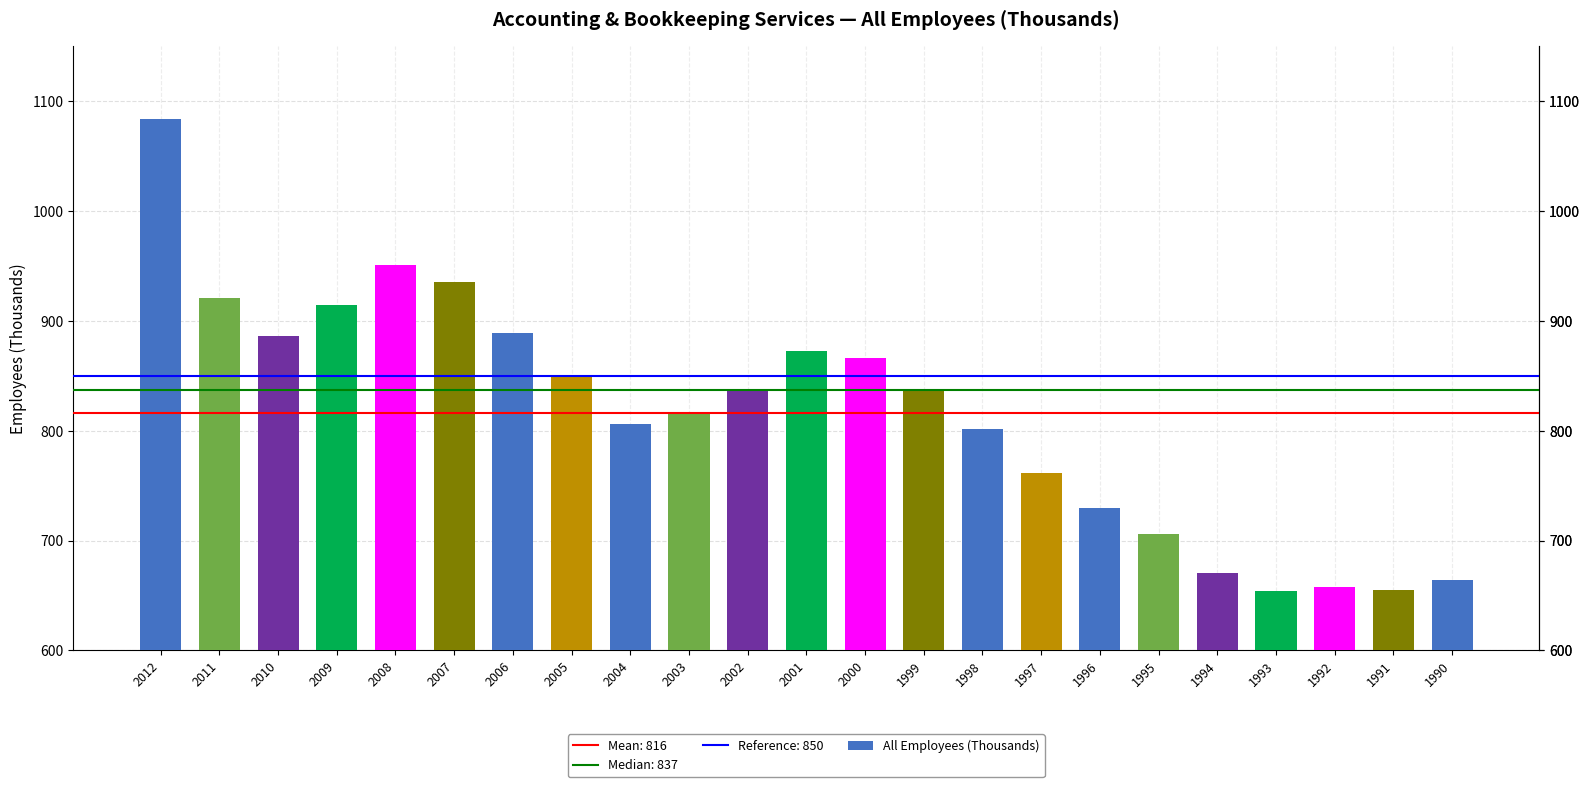

Which has a higher value, 2011 or 2000?

2011